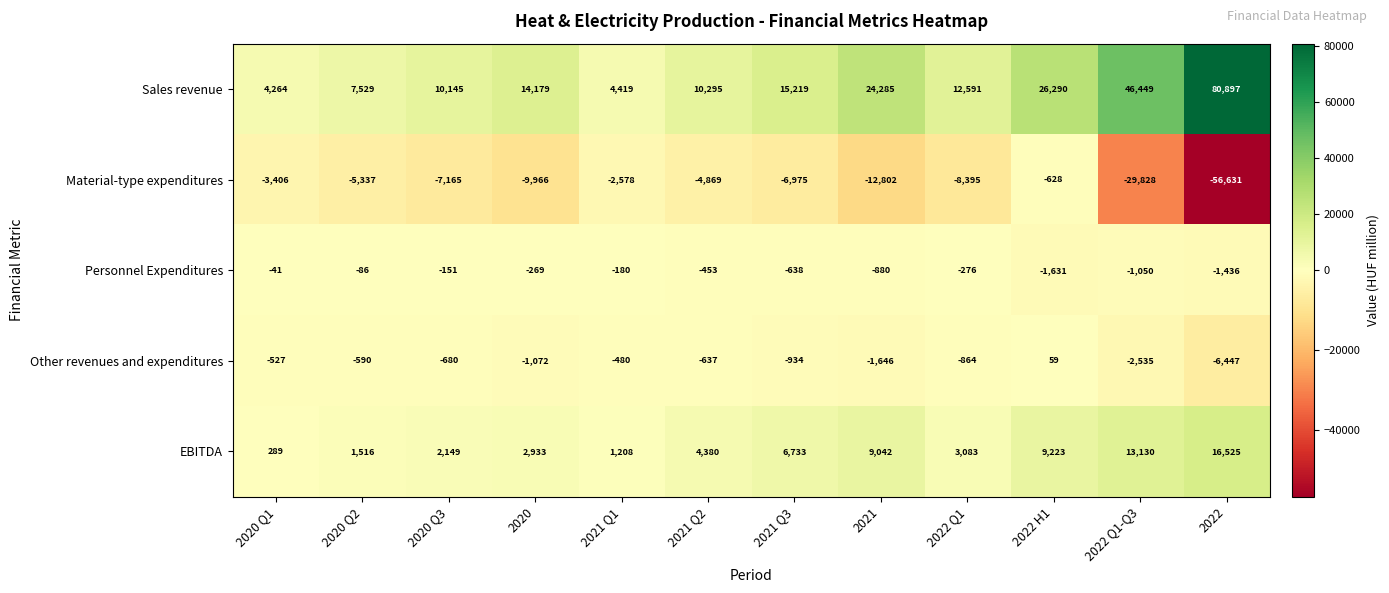

What is the spread (max minus min) of values at 2021 Q1?

6997